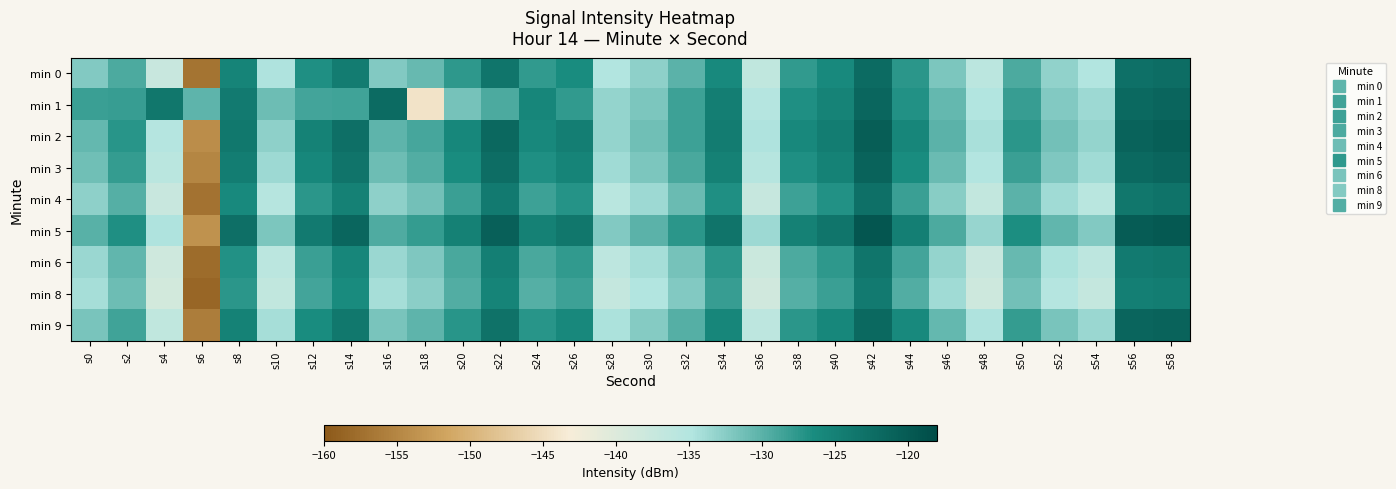

Between s2 and s52, which is larger?

s2